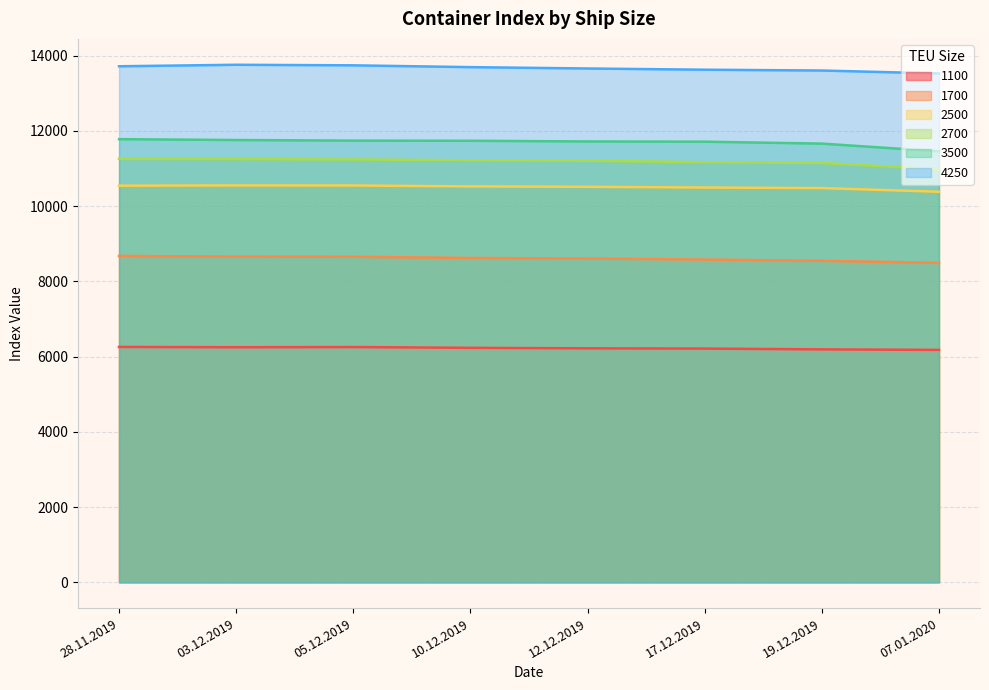

Reading left to right, what are all the values shown in this chart?

1100: 6257	6249	6254	6233	6220	6213	6192	6178
1700: 8676	8659	8654	8622	8608	8580	8547	8492
2500: 10544	10551	10549	10525	10514	10495	10480	10383
2700: 11257	11250	11242	11219	11207	11168	11148	10982
3500: 11781	11758	11742	11738	11720	11714	11663	11457
4250: 13719	13759	13744	13696	13660	13628	13606	13528